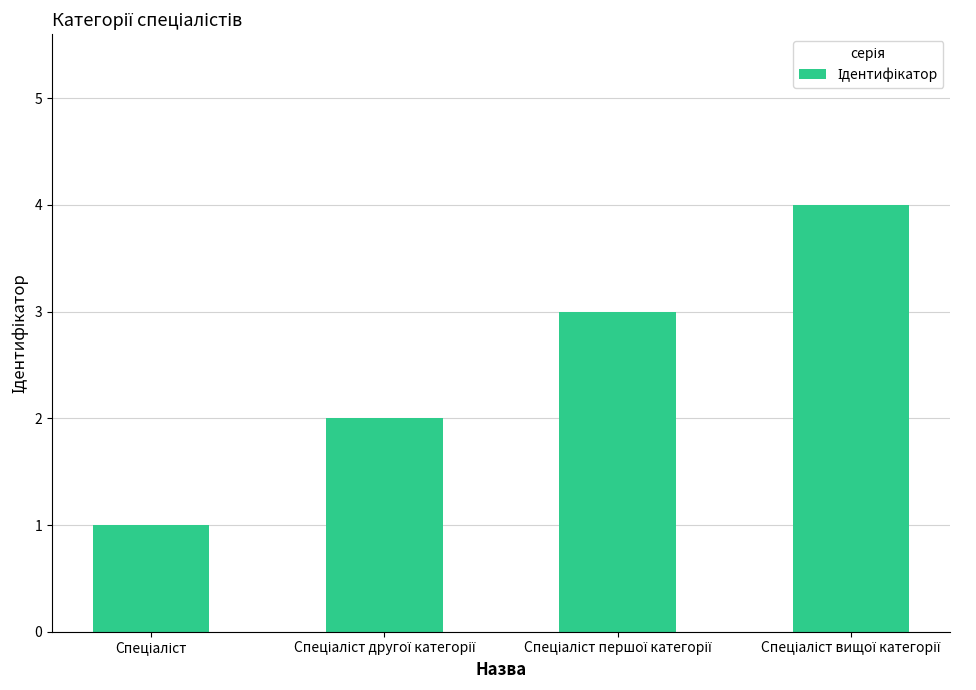

What is the maximum value shown in the chart?

4